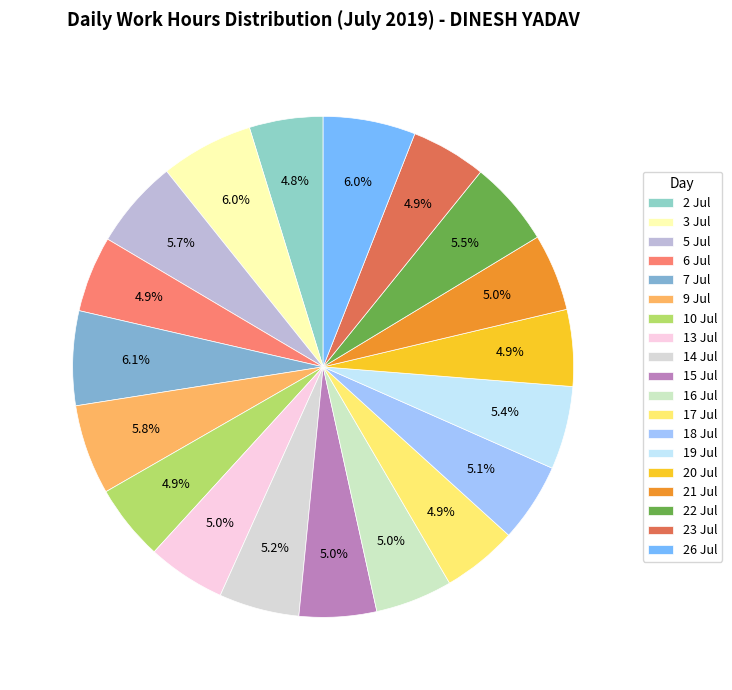

The 13 Jul slice represents 5% of the pie. True or false?

True